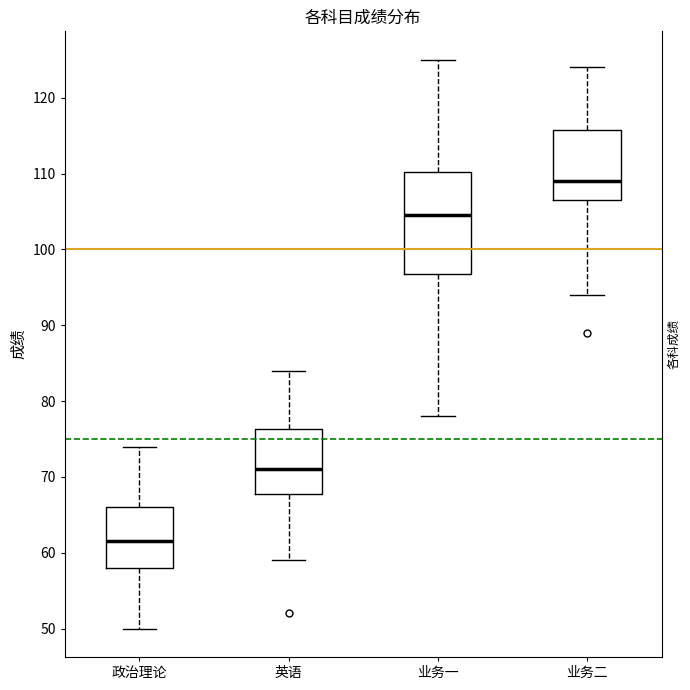

Reading left to right, read every box against the y-axis: the position of its median line, the range the box covers, and the ends of its whiskers. The values are not printed on the chart, so give them approximately, as read against the axis.

政治理论: median 62, box 58 to 66, whiskers 50 to 74
英语: median 71, box 68 to 76, whiskers 59 to 84
业务一: median 105, box 97 to 110, whiskers 78 to 125
业务二: median 109, box 107 to 116, whiskers 94 to 124